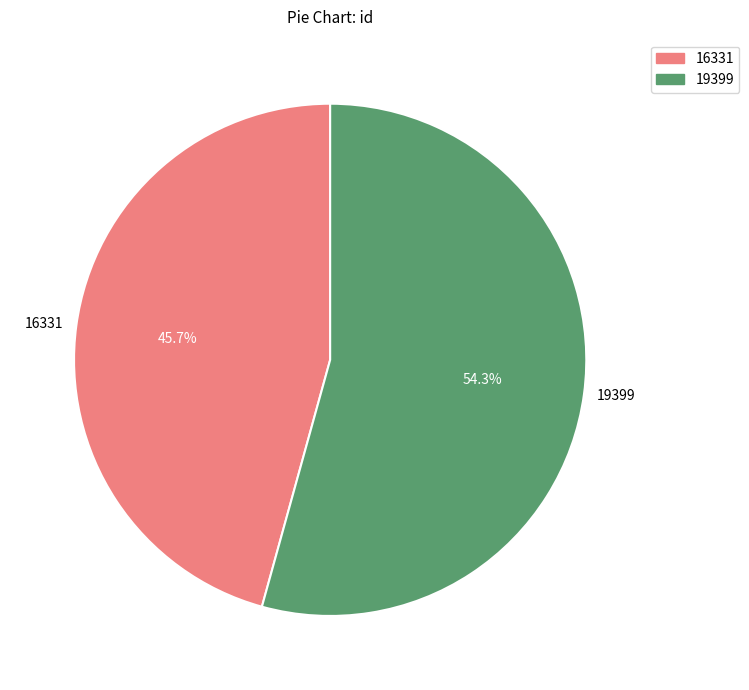

Rank the categories by value from highest to lowest.

19399, 16331